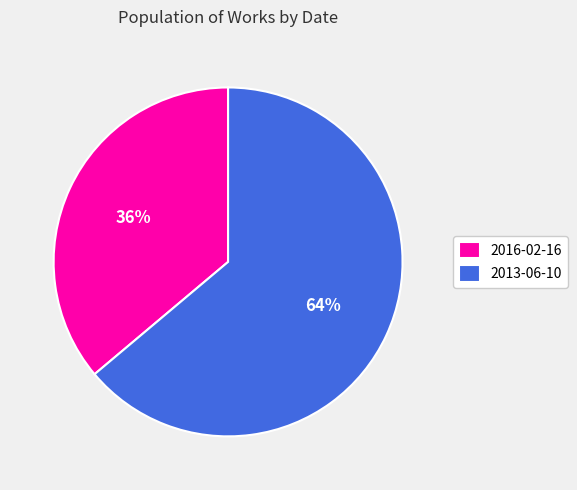

Is 2016-02-16 the majority of the pie?

No